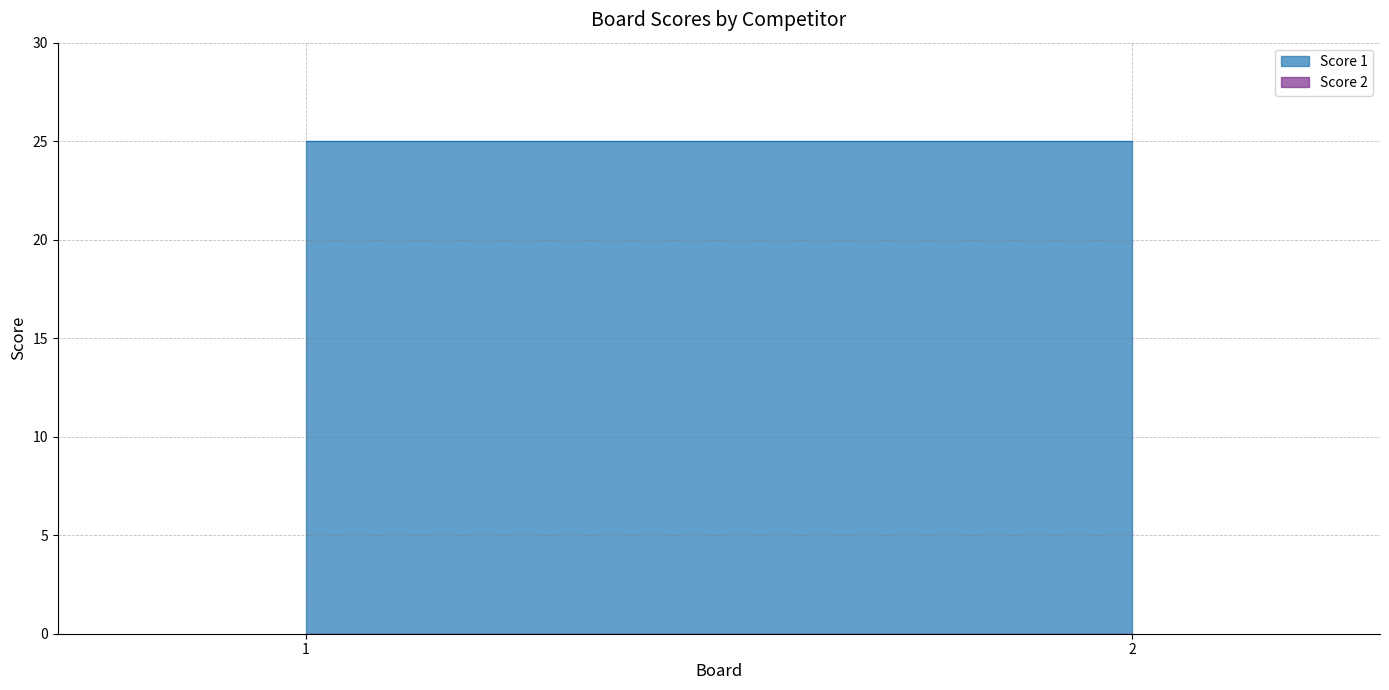

Between 2 and 1, which is larger?

2